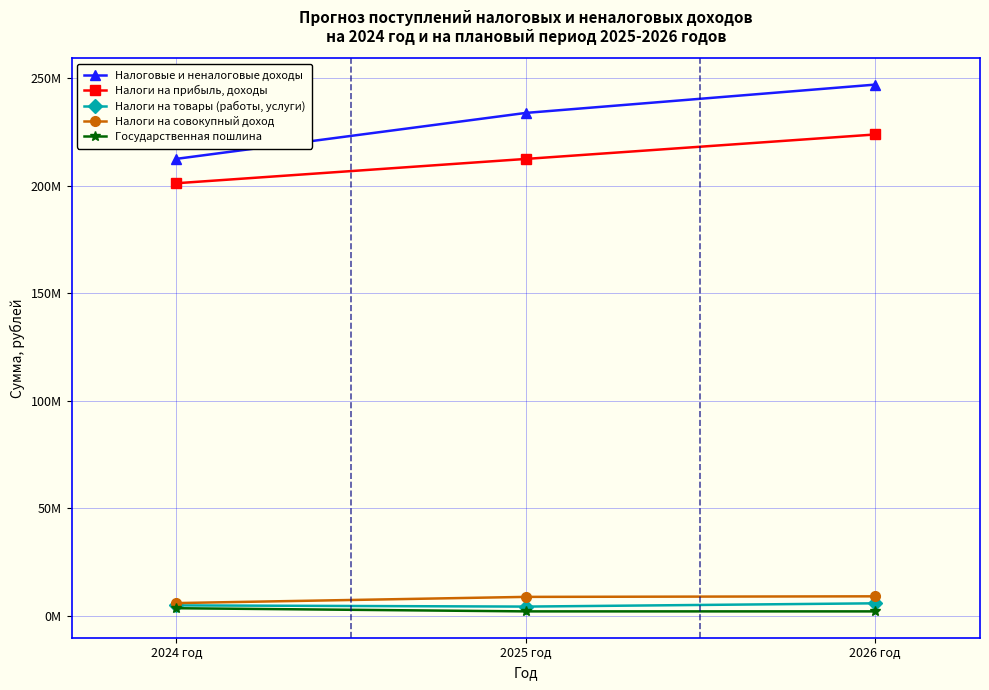

At which category is the sum across all series the highest?

2026 год